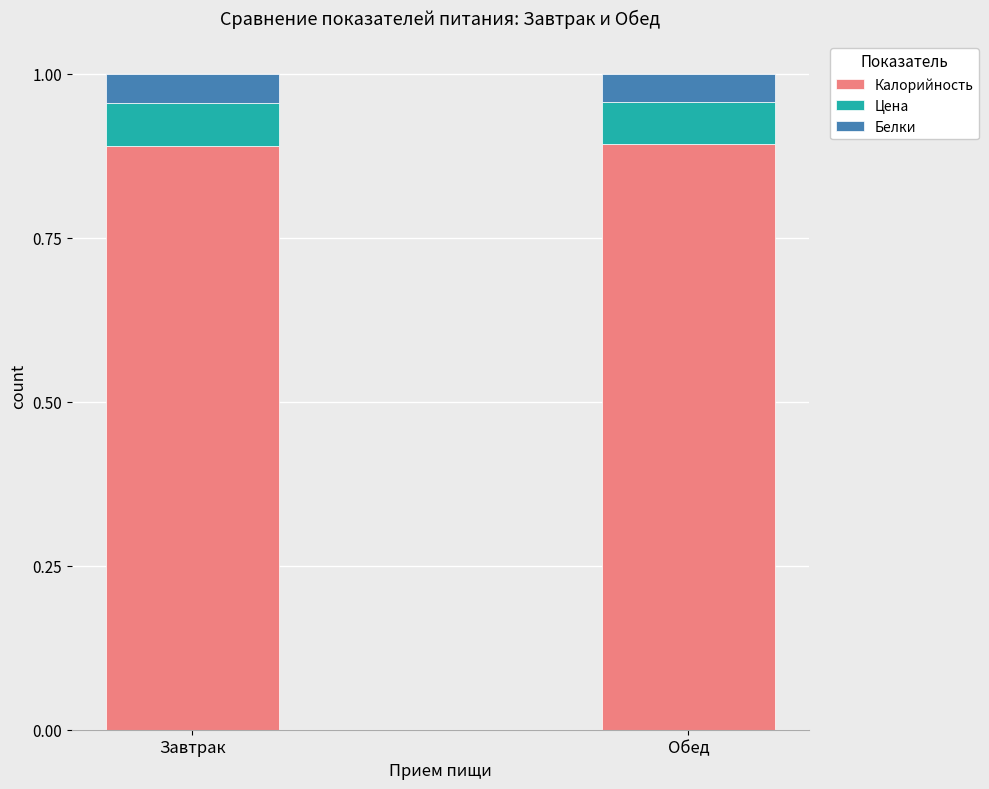

What is the sum of all Калорийность values?

1.8